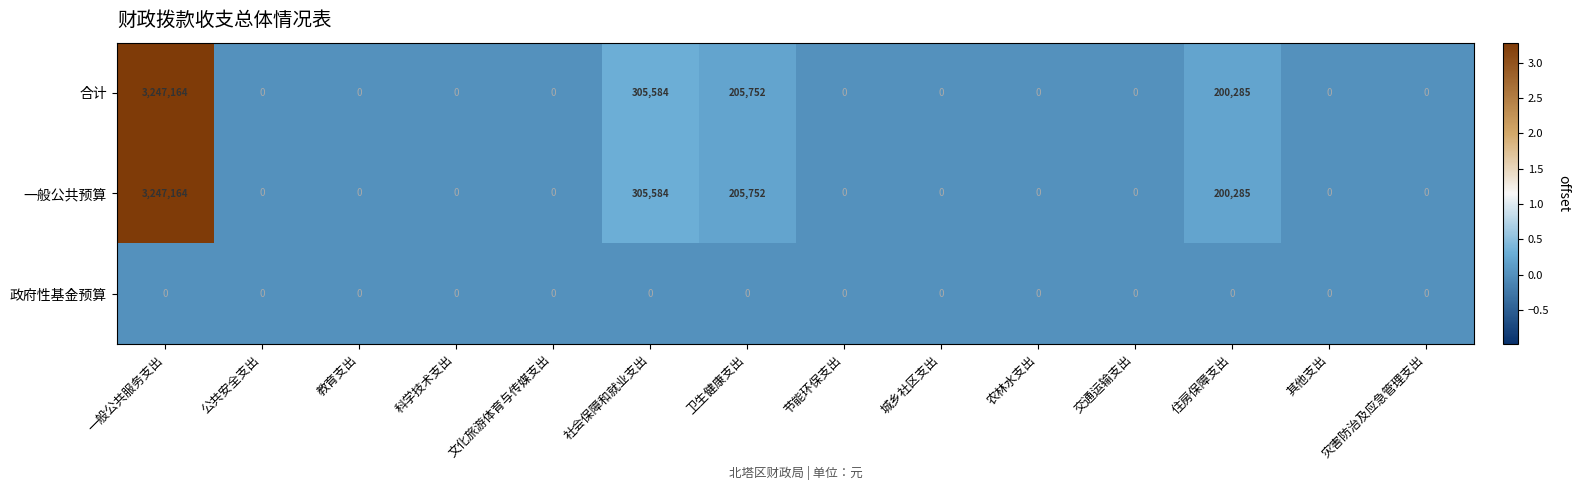

The value of 合计 at 其他支出 is 0. True or false?

True